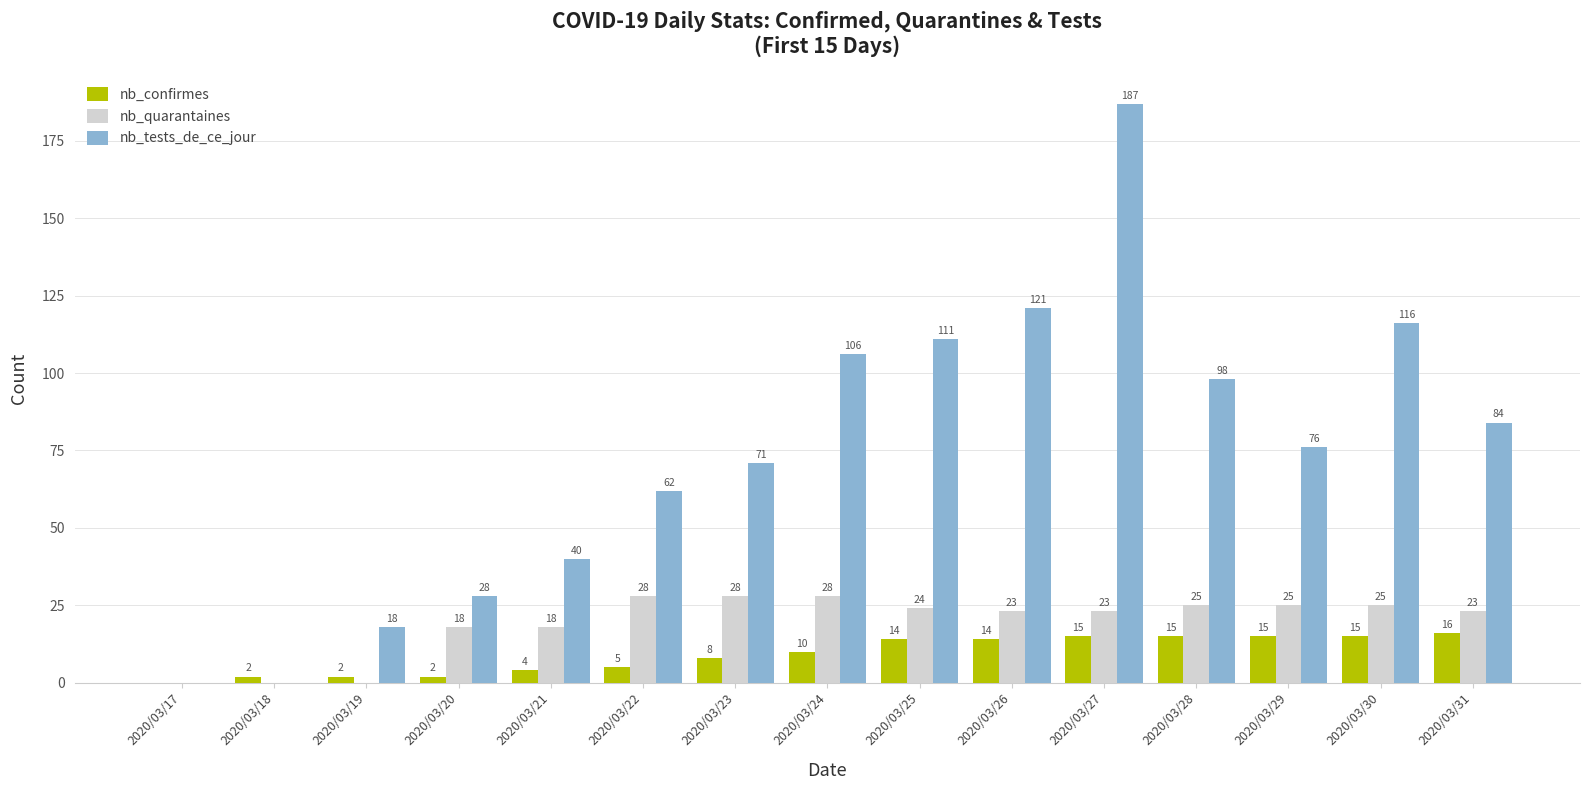

What is the total value across all series at 2020/03/27?

225